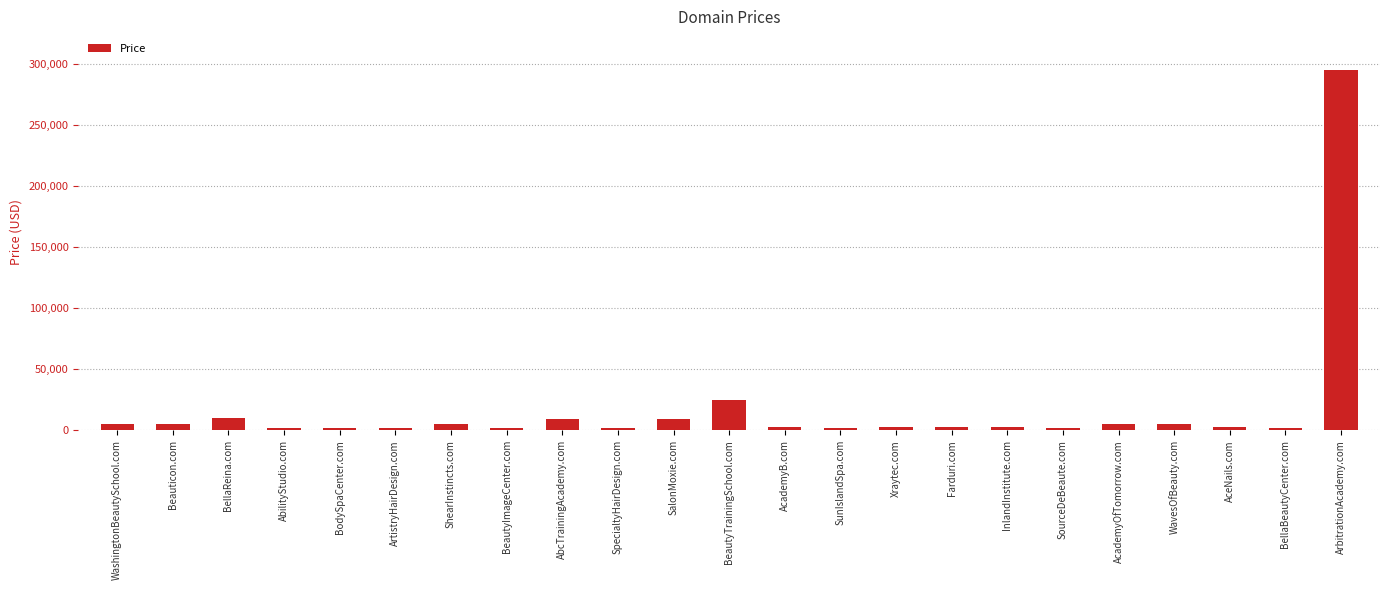

How many bars are there in total?

23